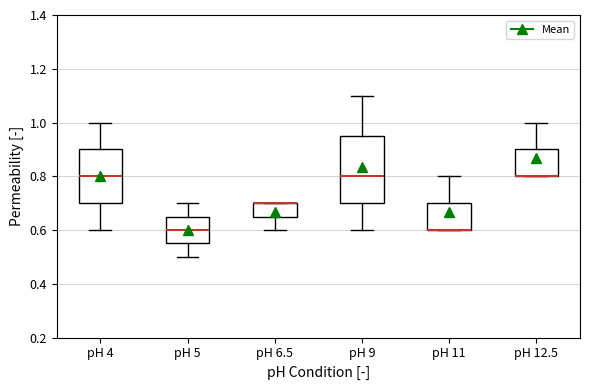

Where does the upper whisker of the box for pH 11 end on the y-axis? The values are not printed on the chart, so give them approximately, as read against the axis.

0.80